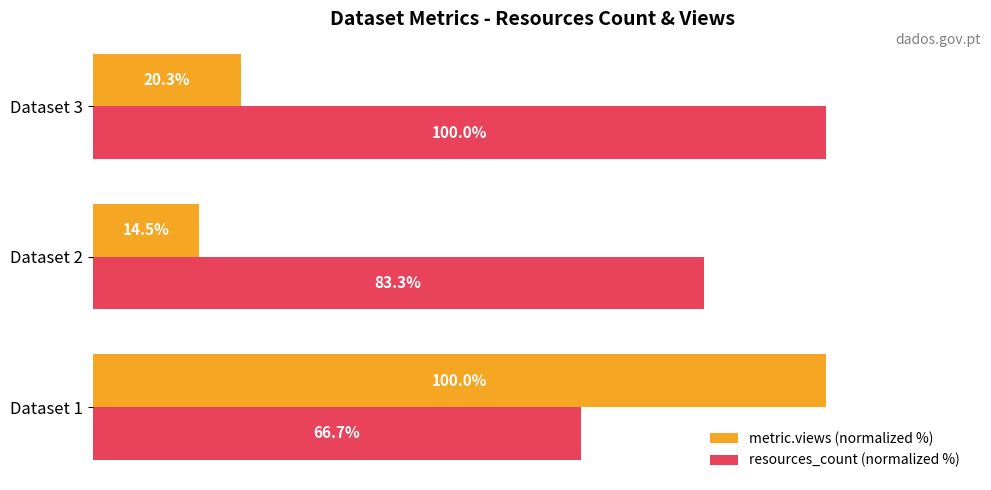

Which series has the largest total across all categories?

resources_count (normalized %)